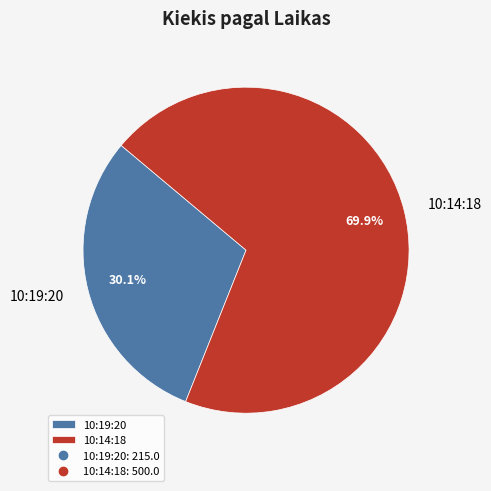

The 10:19:20 slice represents 41% of the pie. True or false?

False